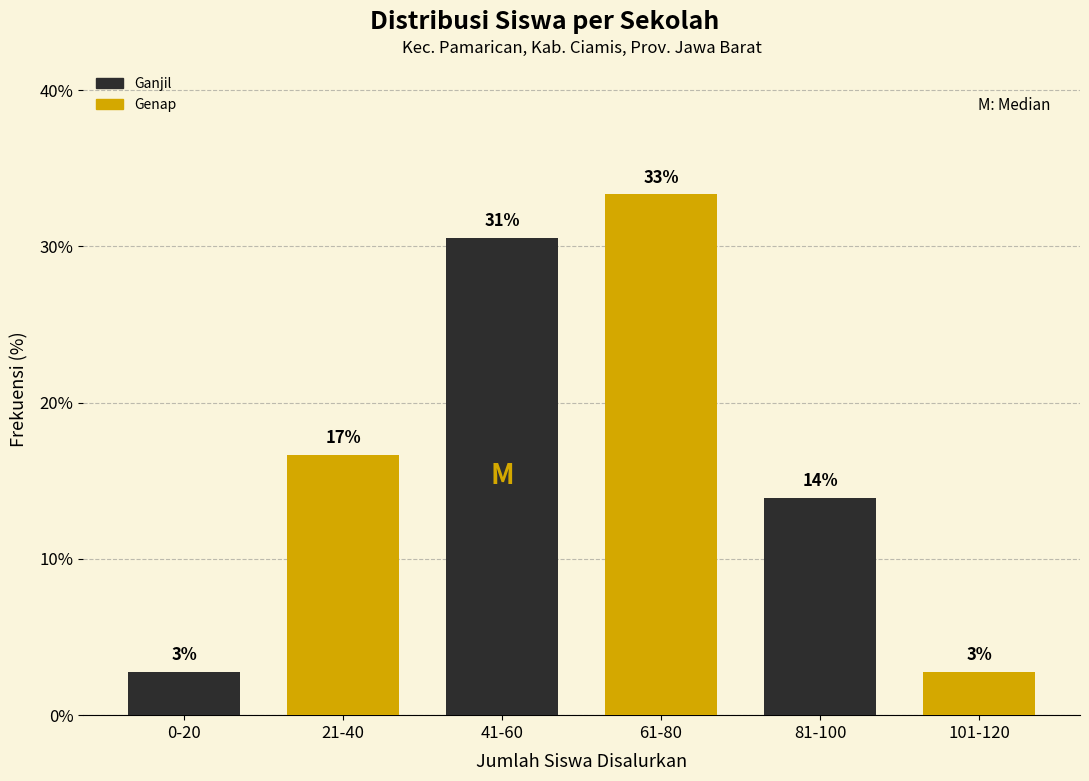

Does the chart contain any negative values?

No